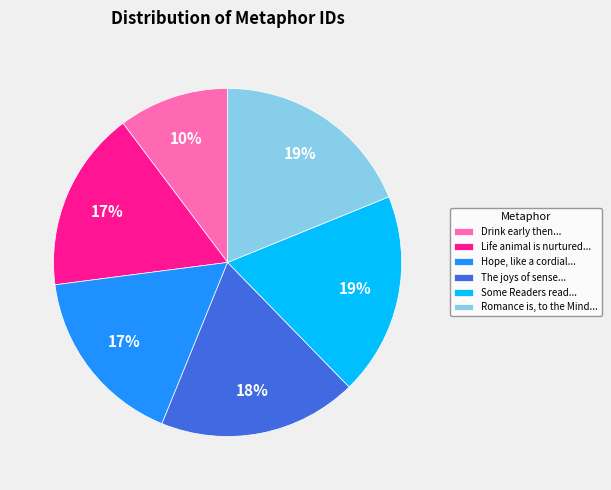

Which slice is the smallest?

Drink early then...